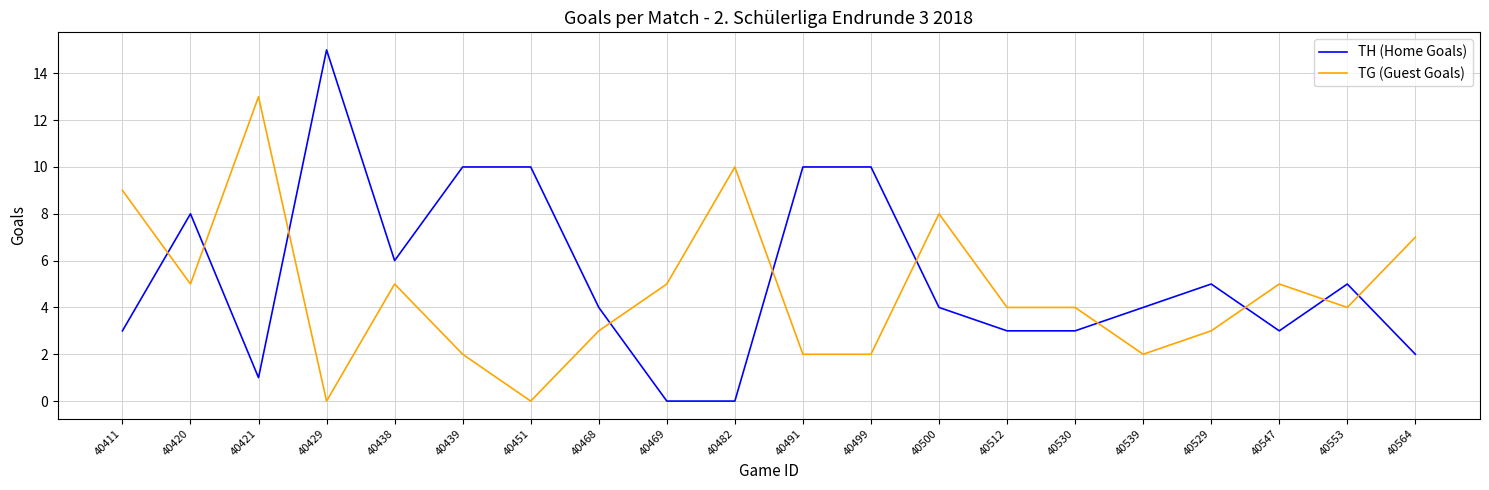

Reading left to right, transcribe all the data shown in this chart.

TH (Home Goals): 40411=3	40420=8	40421=1	40429=15	40438=6	40439=10	40451=10	40468=4	40469=0	40482=0	40491=10	40499=10	40500=4	40512=3	40530=3	40539=4	40529=5	40547=3	40553=5	40564=2
TG (Guest Goals): 40411=9	40420=5	40421=13	40429=0	40438=5	40439=2	40451=0	40468=3	40469=5	40482=10	40491=2	40499=2	40500=8	40512=4	40530=4	40539=2	40529=3	40547=5	40553=4	40564=7